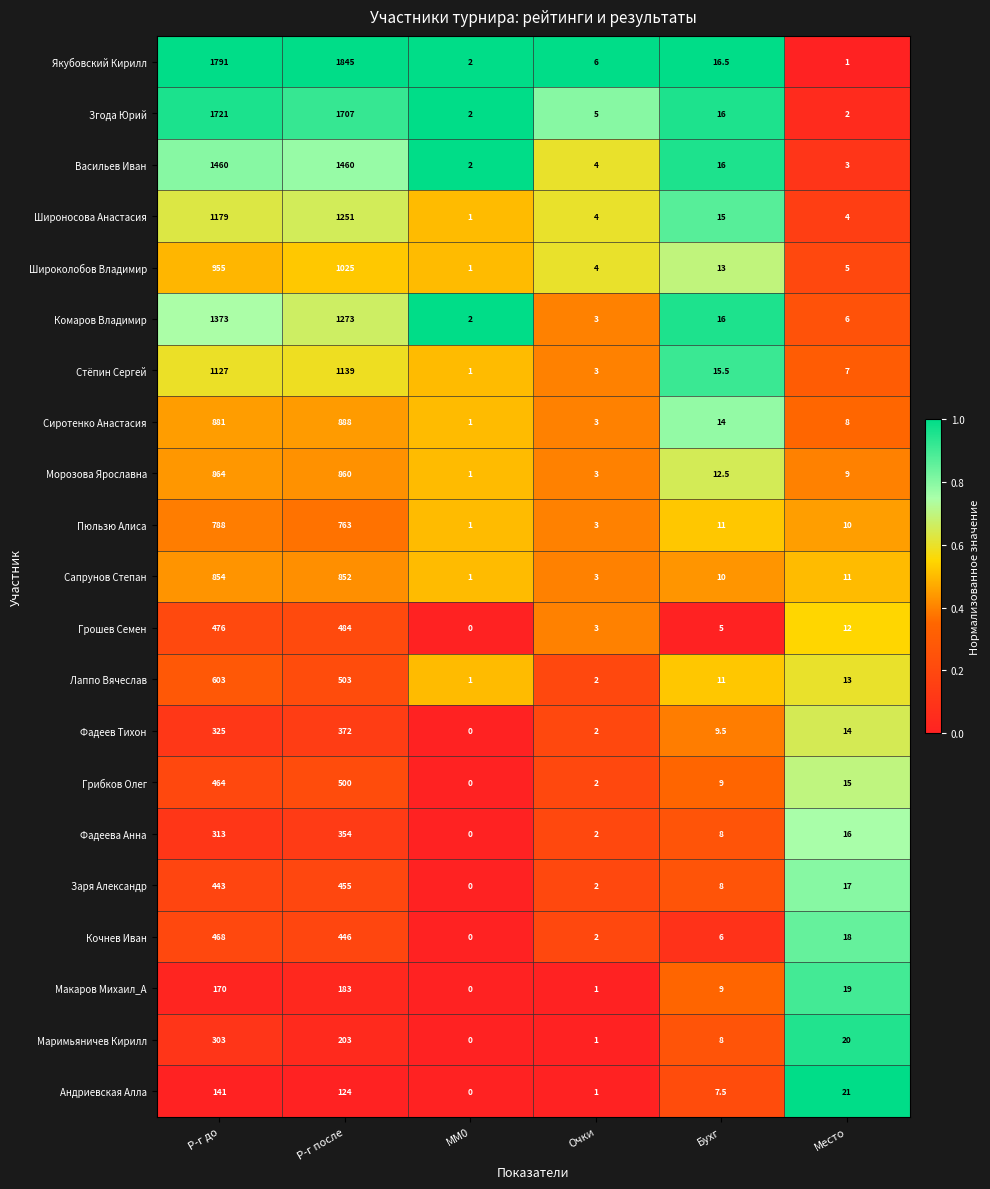

Rank the series at Место from lowest to highest value.

Якубовский Кирилл, Згода Юрий, Васильев Иван, Широносова Анастасия, Широколобов Владимир, Комаров Владимир, Стёпин Сергей, Сиротенко Анастасия, Морозова Ярославна, Пюльзю Алиса, Сапрунов Степан, Грошев Семен, Лаппо Вячеслав, Фадеев Тихон, Грибков Олег, Фадеева Анна, Заря Александр, Кочнев Иван, Макаров Михаил_А, Маримьяничев Кирилл, Андриевская Алла